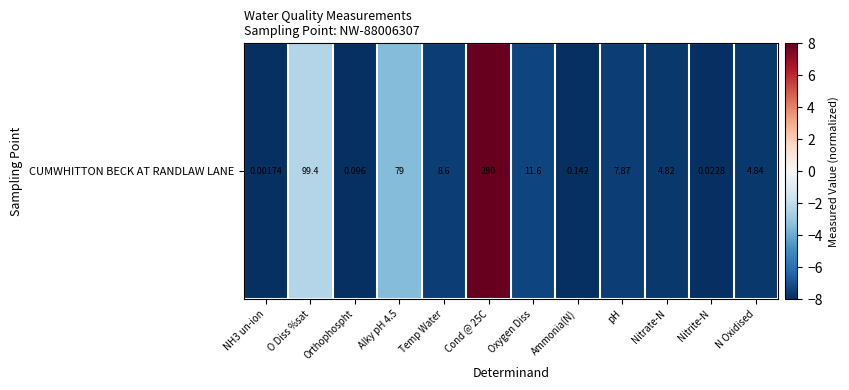

Reading right to left, transcribe all the data shown in this chart.

N Oxidised=-7.7	Nitrite-N=-8.0	Nitrate-N=-7.7	pH=-7.6	Ammonia(N)=-8.0	Oxygen Diss=-7.3	Cond @ 25C=8.0	Temp Water=-7.5	Alky pH 4.5=-3.5	Orthophospht=-8.0	O Diss %sat=-2.3	NH3 un-ion=-8.0